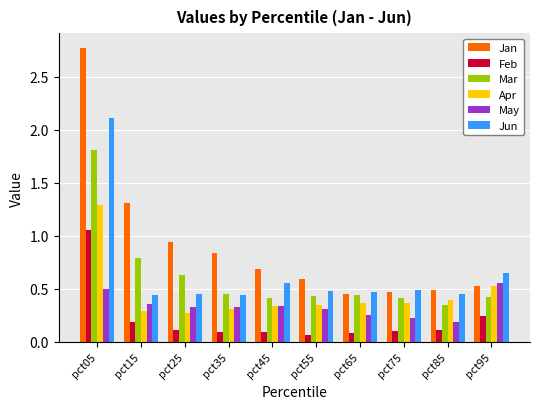

What is the difference between the maximum and minimum values in the Jan series?

2.3